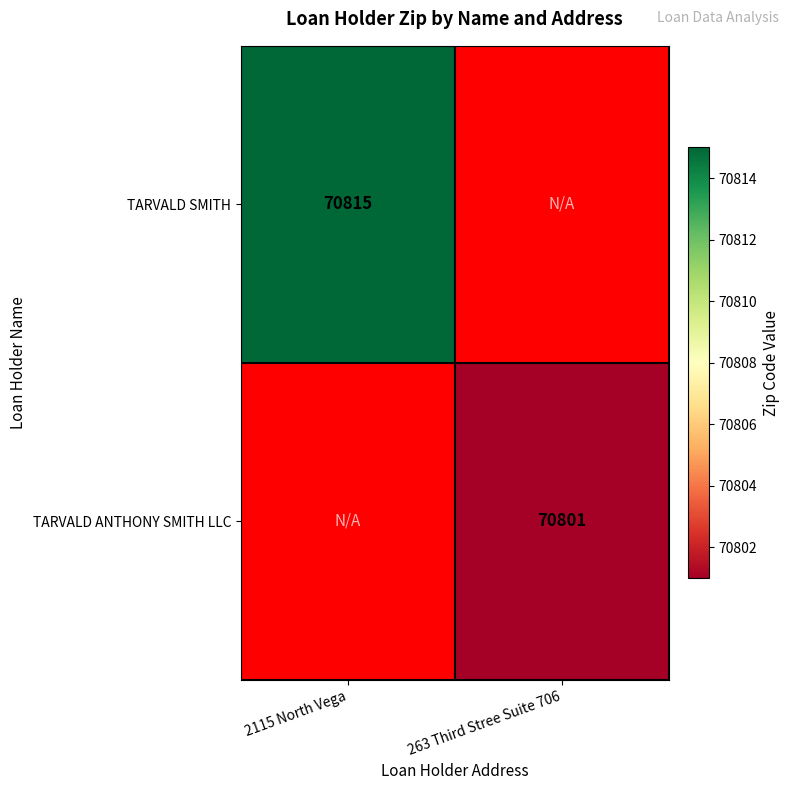

True or false: TARVALD SMITH has a value of 70815 at 2115 North Vega.

True